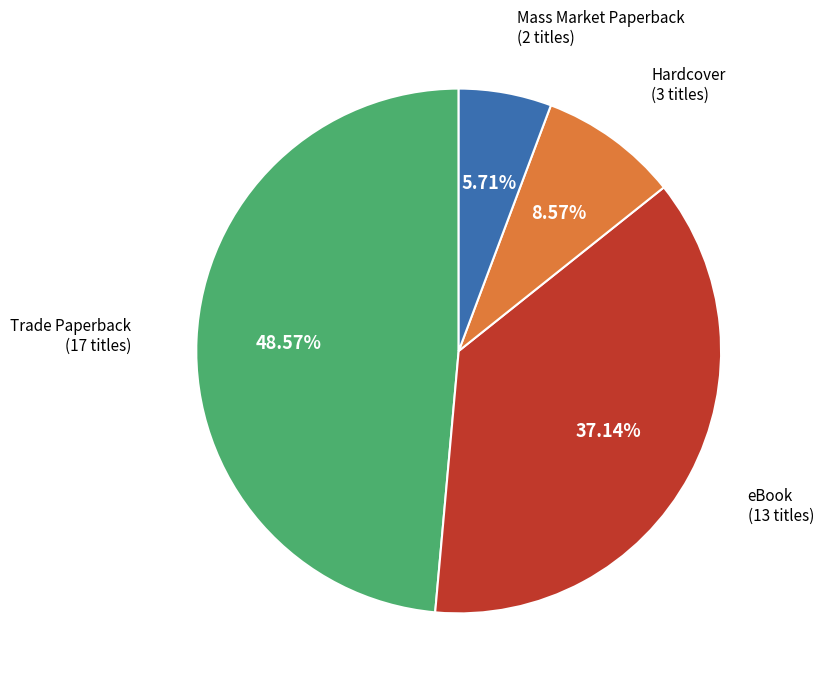

What is the ratio of the value at eBook to the value at Trade Paperback?

0.8